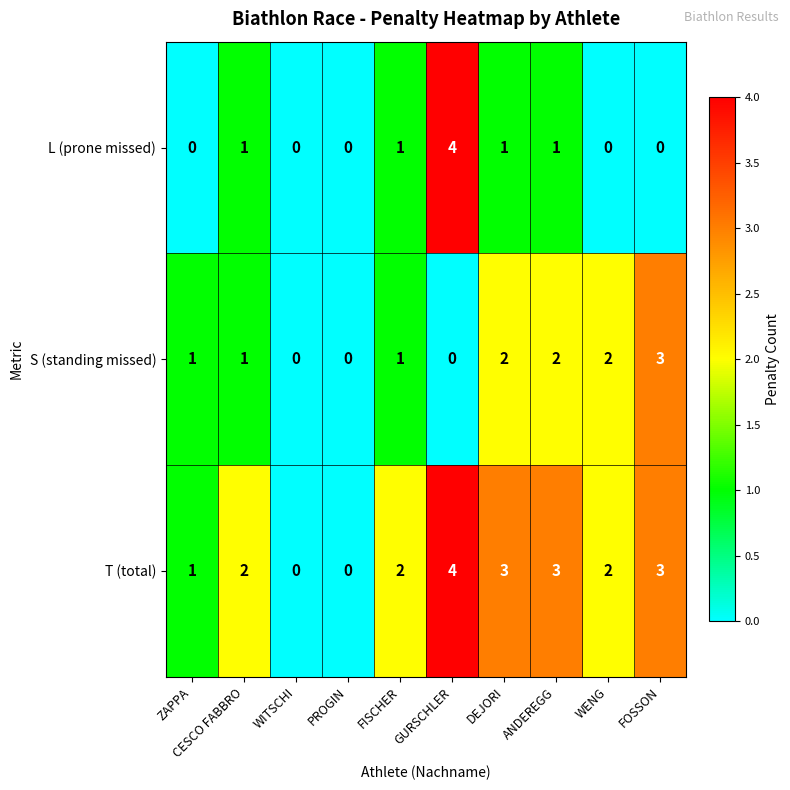

Which series has the largest total across all categories?

T (total)